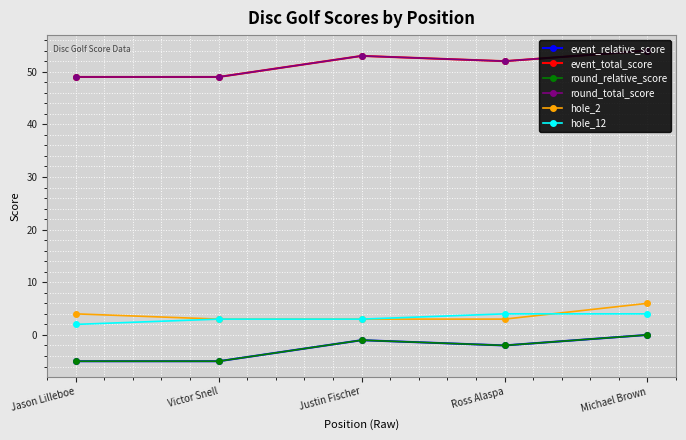

Rank the categories by event_total_score value from highest to lowest.

Michael Brown, Justin Fischer, Ross Alaspa, Jason Lilleboe, Victor Snell